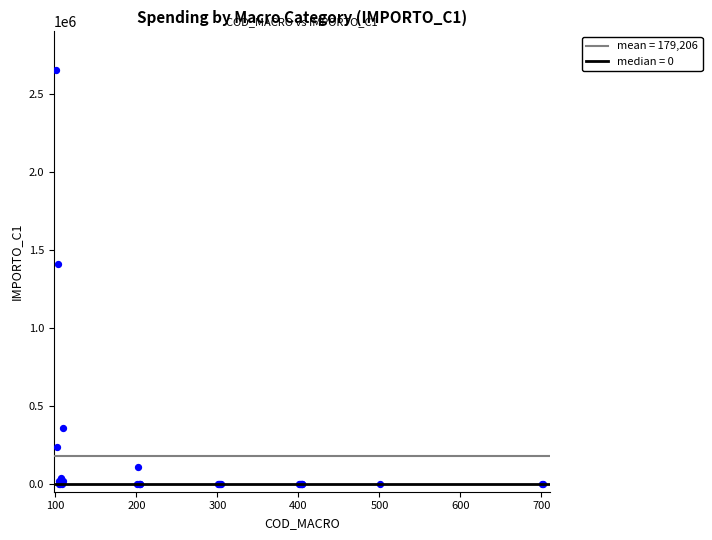

What Y value in the scatter plot is closest to 1327096?

1410072.0